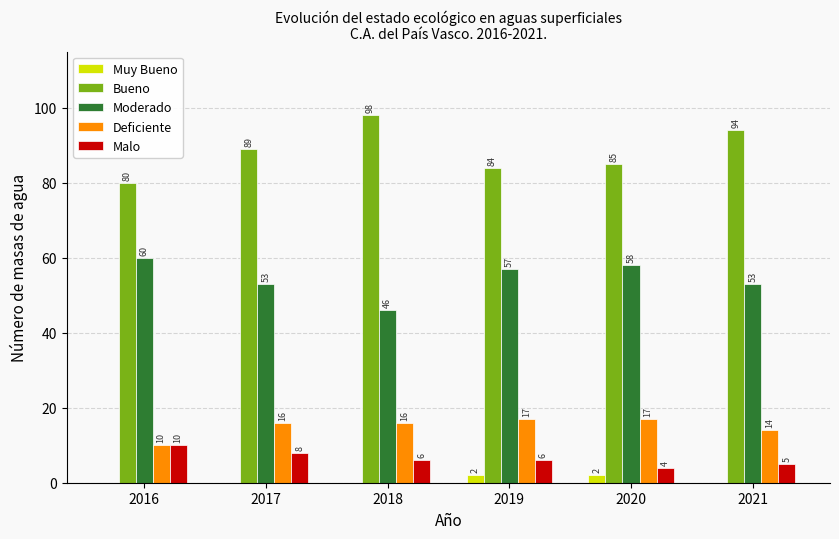

Which series has the largest range (max minus min)?

Bueno